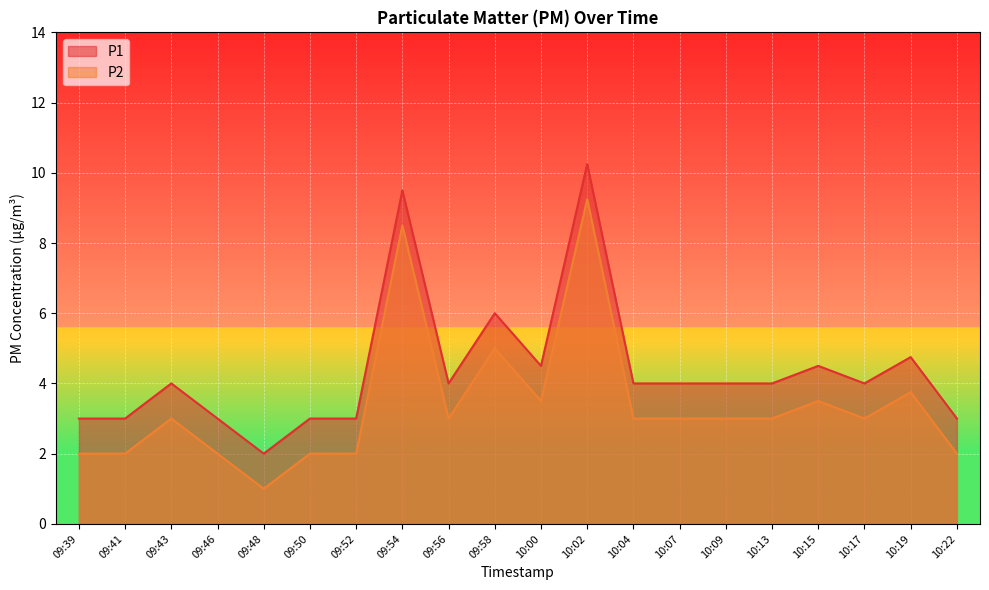

What is the difference between the maximum and minimum values in the P2 series?

8.2